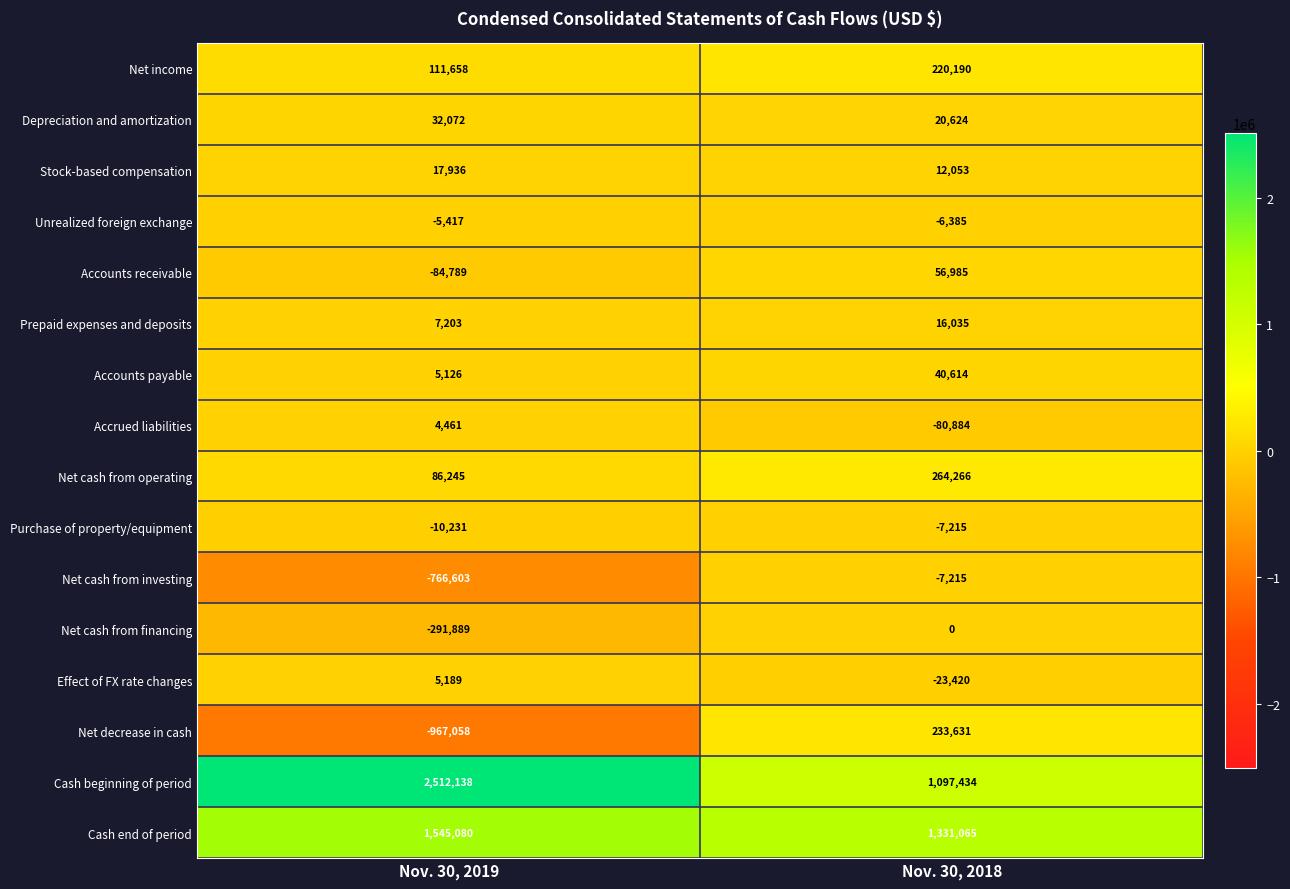

Between Nov. 30, 2019 and Nov. 30, 2018, which series saw the biggest shift?

Cash beginning of period